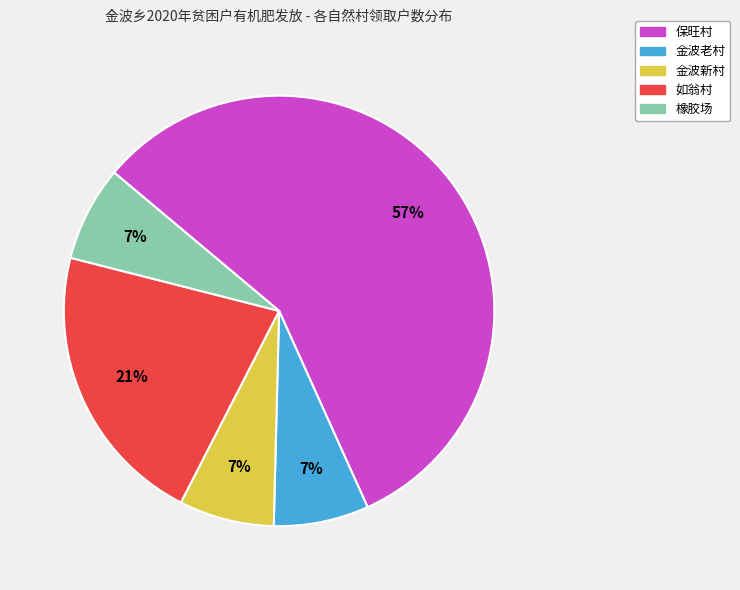

True or false: 保旺村 accounts for 57% of the total.

True